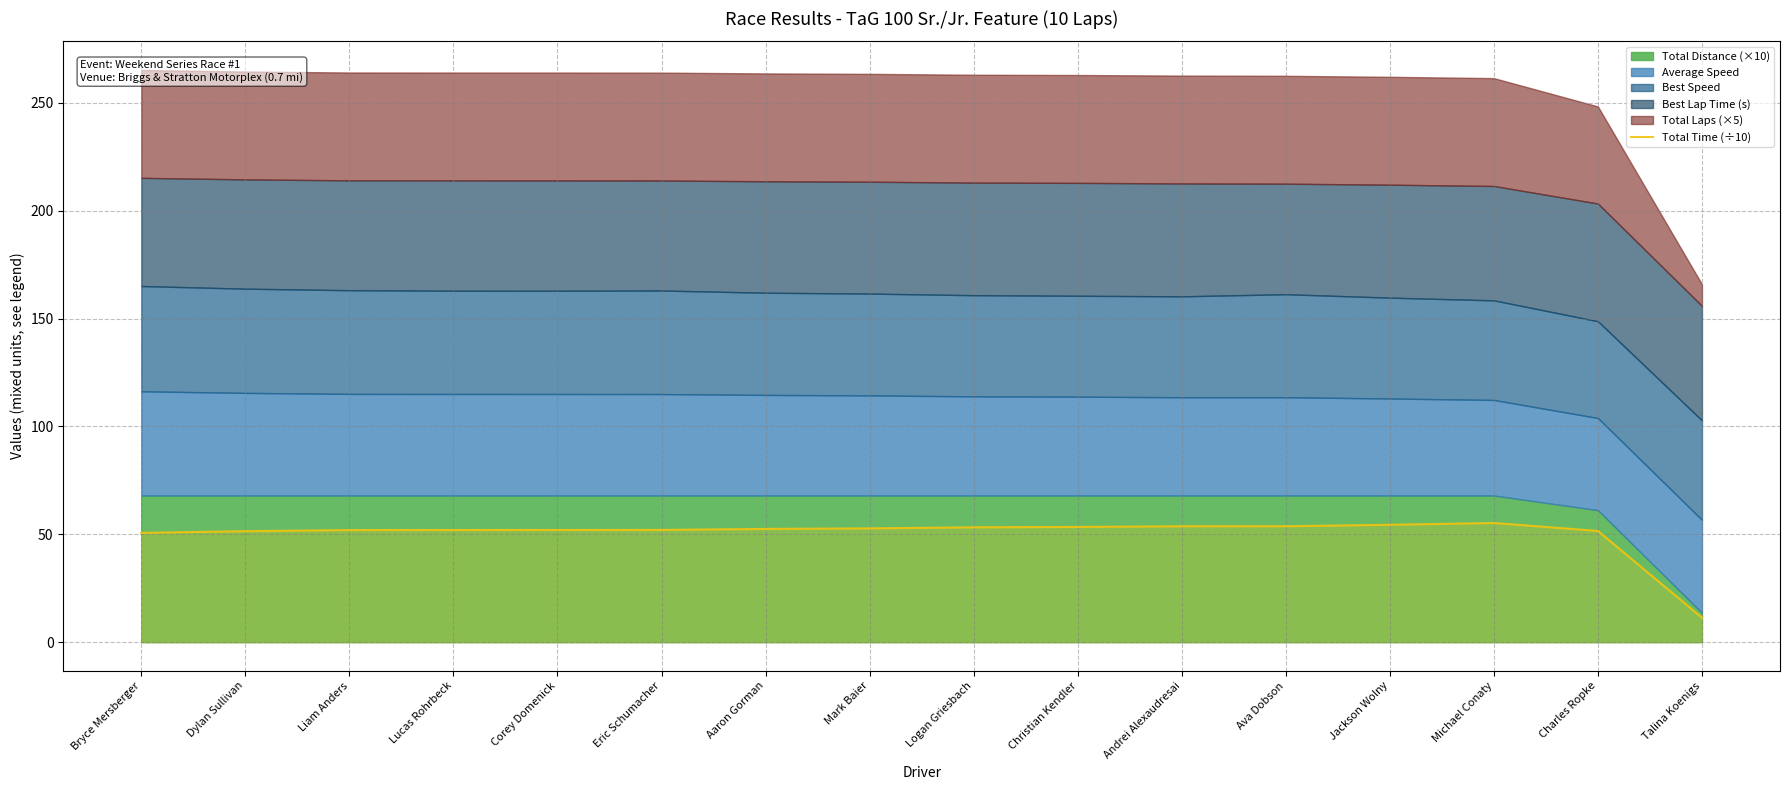

True or false: Total Time (÷10) has a value of 51.6 at Charles Ropke.

True